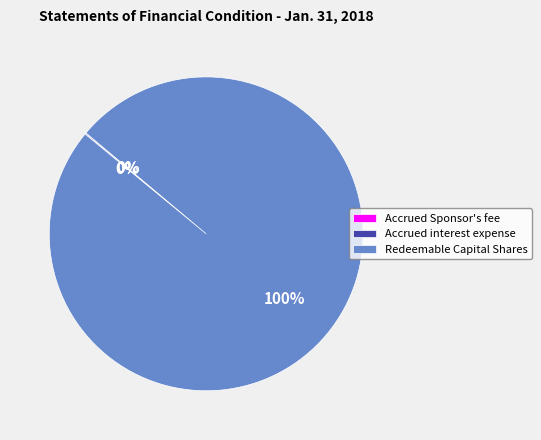

To the nearest percent, what is the average slice percentage?

33%